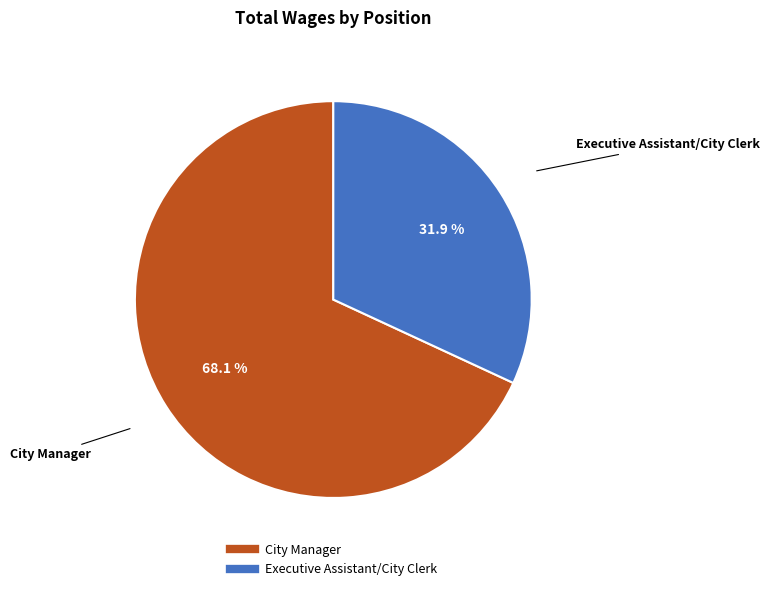

Count the number of slices in the pie.

2